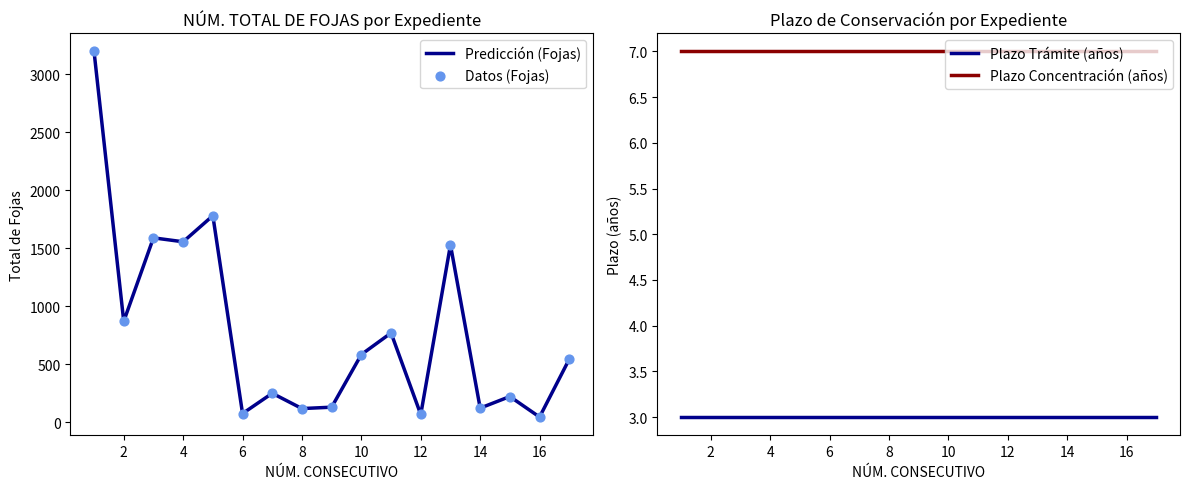

Which series contains the lowest Y value?

Plazo Trámite (años)